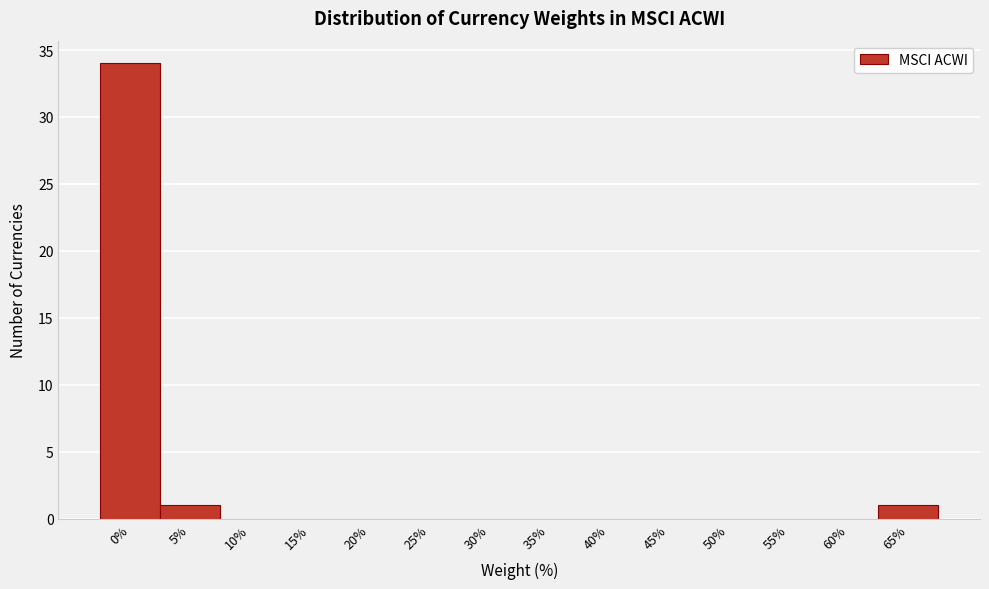

Reading left to right, transcribe all the data shown in this chart.

0%=34	5%=1	10%=0	15%=0	20%=0	25%=0	30%=0	35%=0	40%=0	45%=0	50%=0	55%=0	60%=0	65%=1